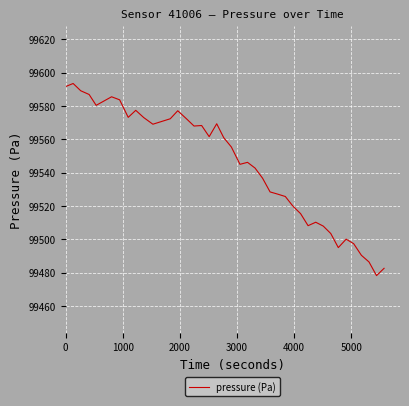

What is the smallest value displayed?

99478.3